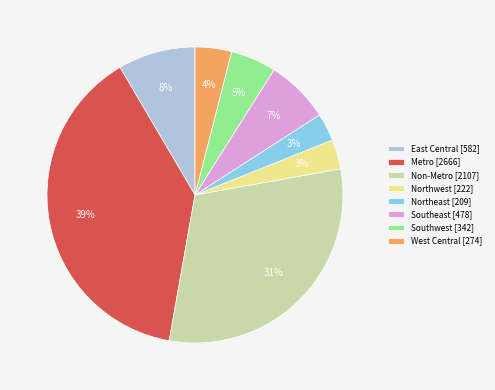

To the nearest percent, what portion does East Central represent?

8%